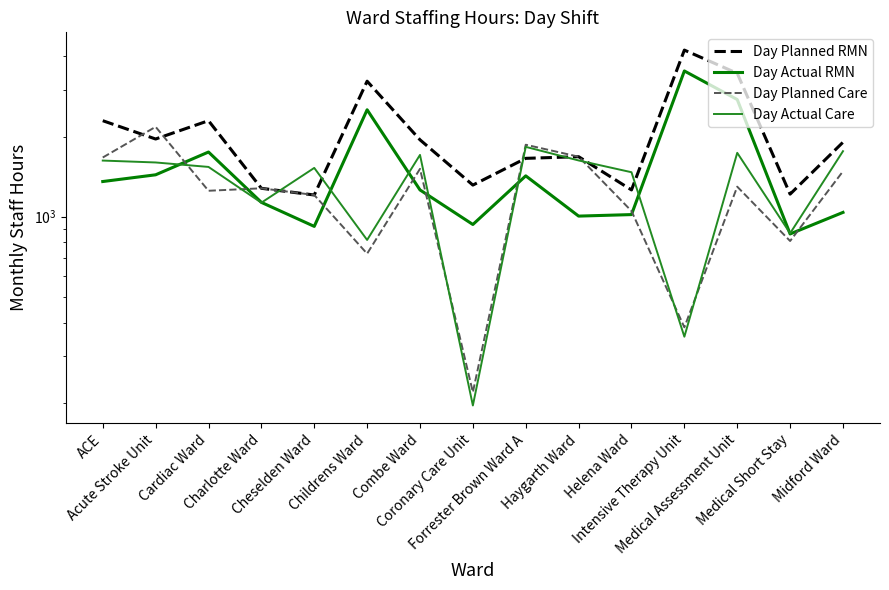

Which series has the widest spread of values?

Day Planned RMN